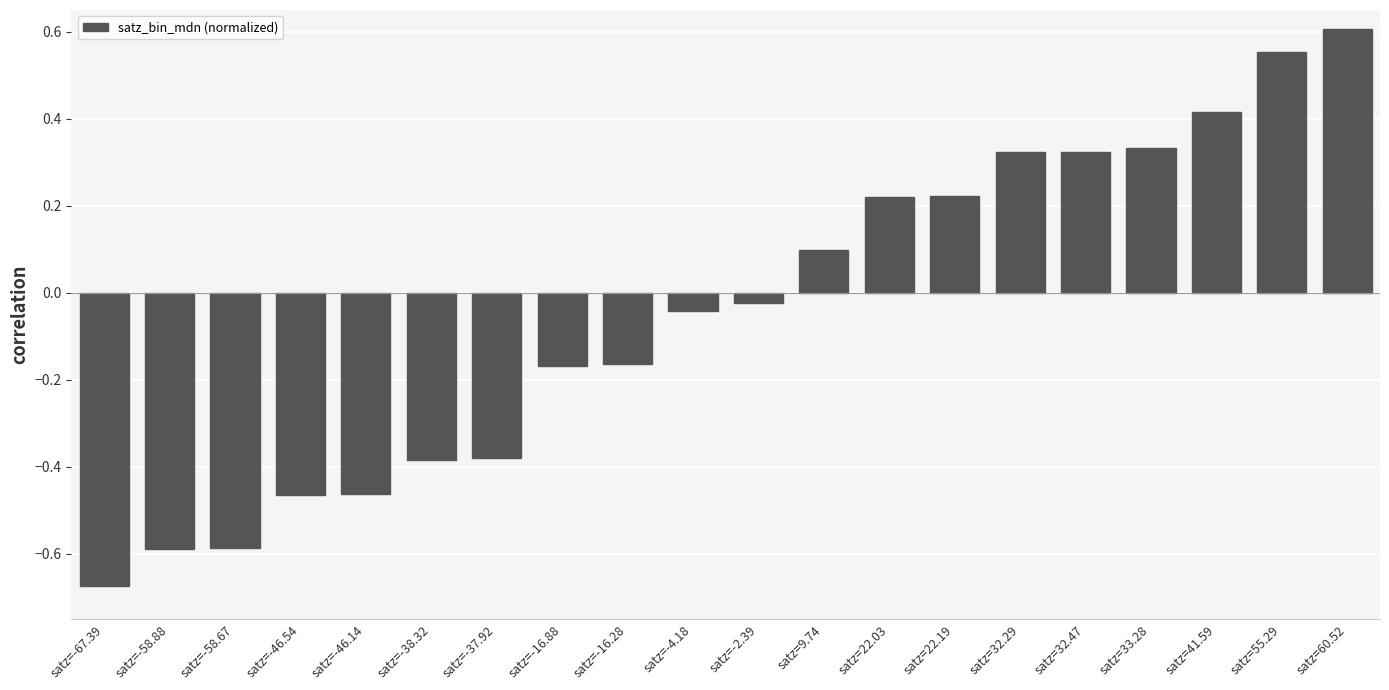

What value does the data have at satz=-58.88?

-0.6